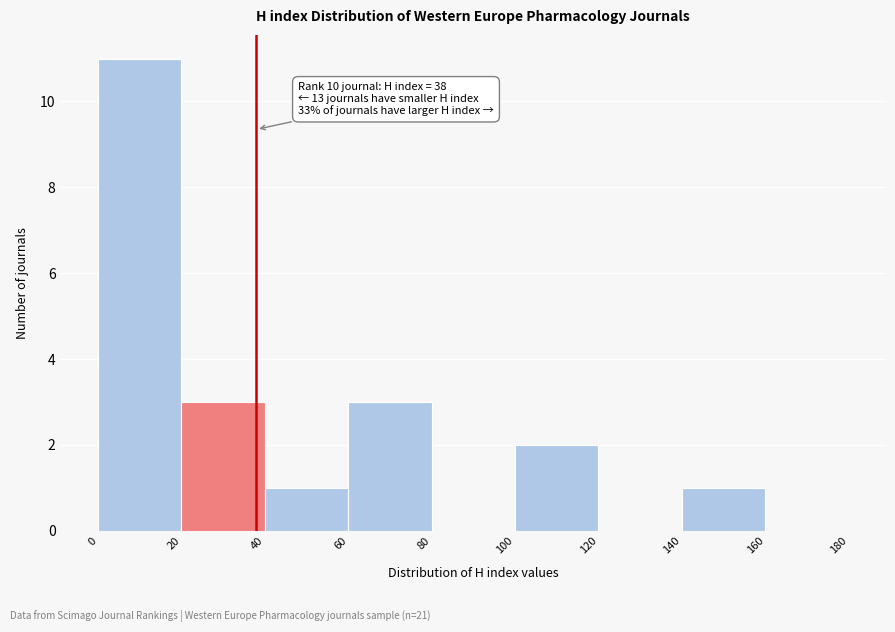

Over which range of the x-axis is the bar tallest?

0 to 20